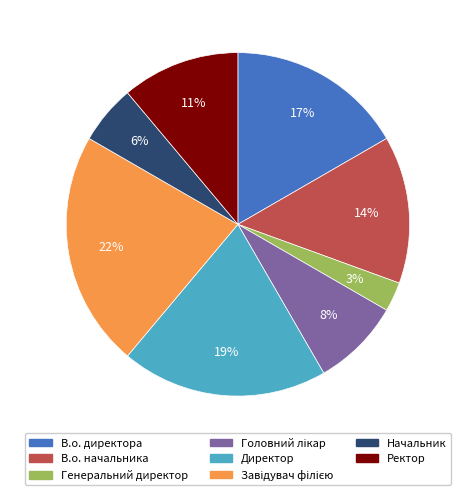

How many segments does this pie chart have?

8